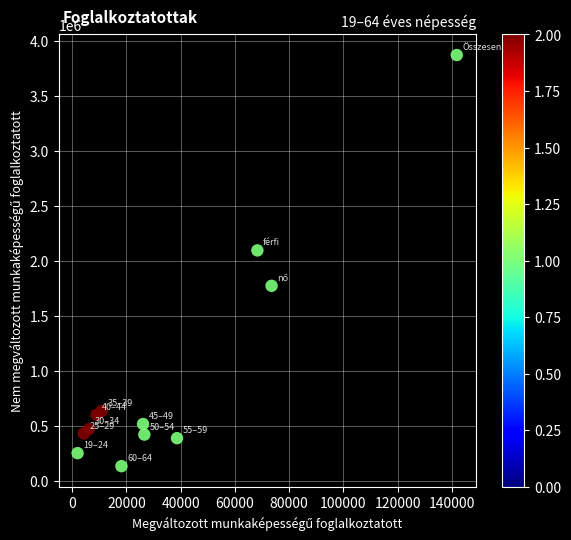

What is the range of X values (max minus min)?

139787